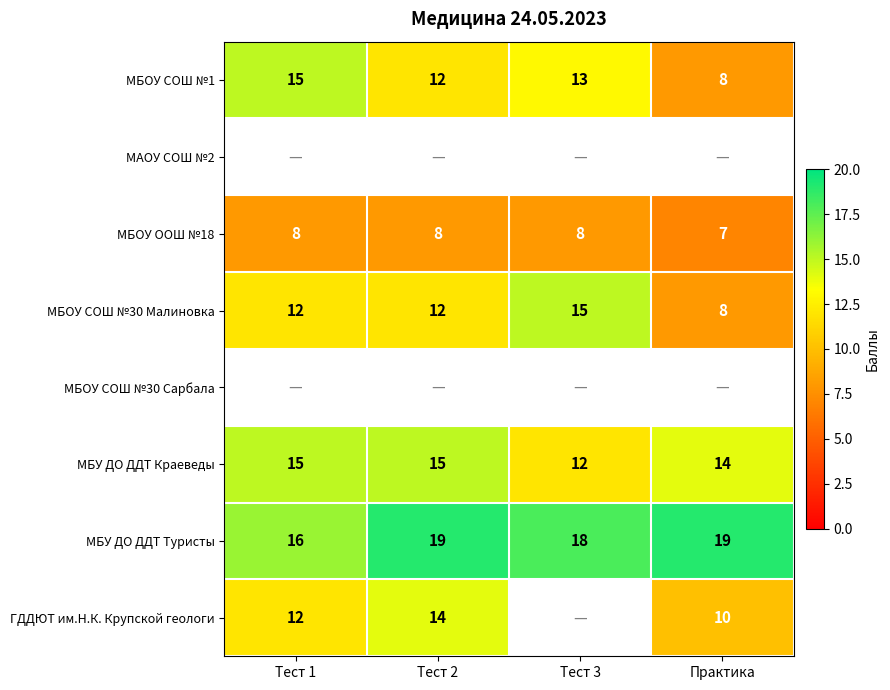

How many distinct data groups are displayed?

8